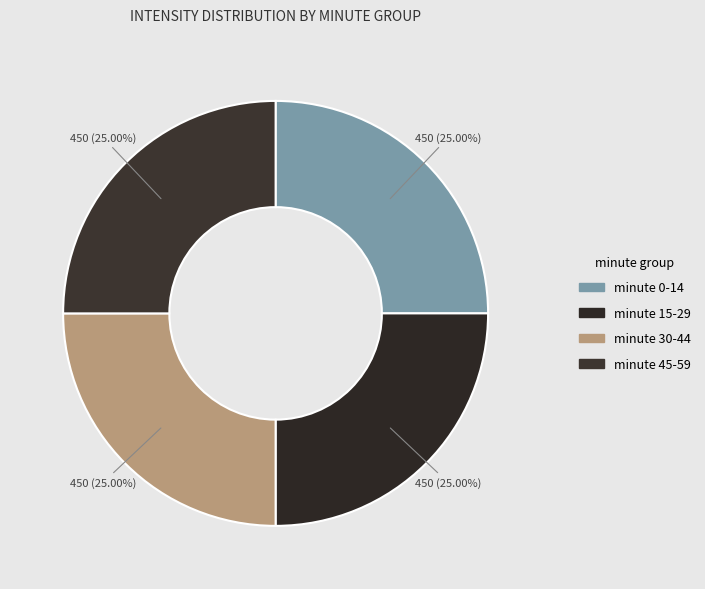

Count the number of slices in the pie.

4